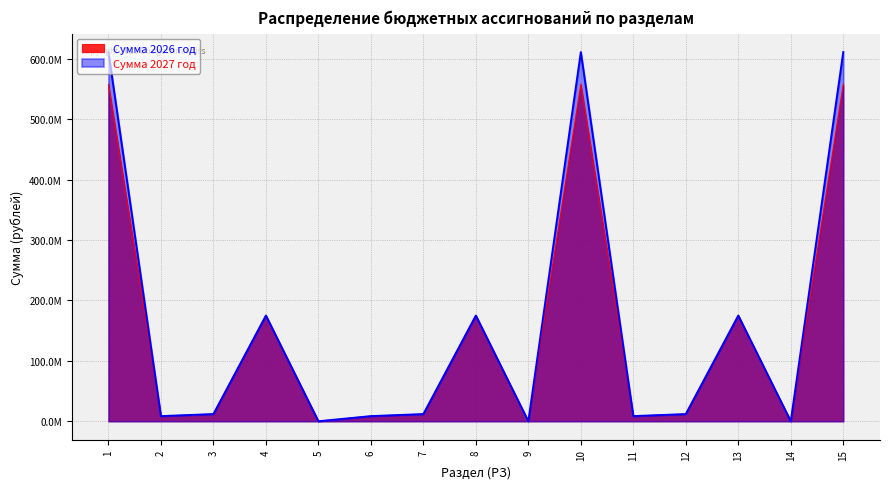

Count the number of categories in the chart.

15